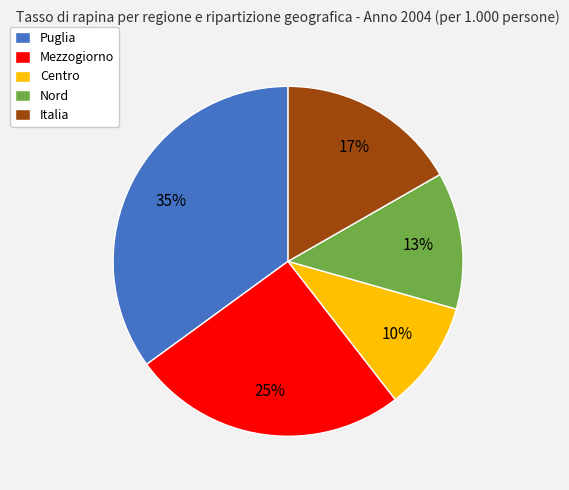

To the nearest percent, what percentage of the pie is Puglia?

35%